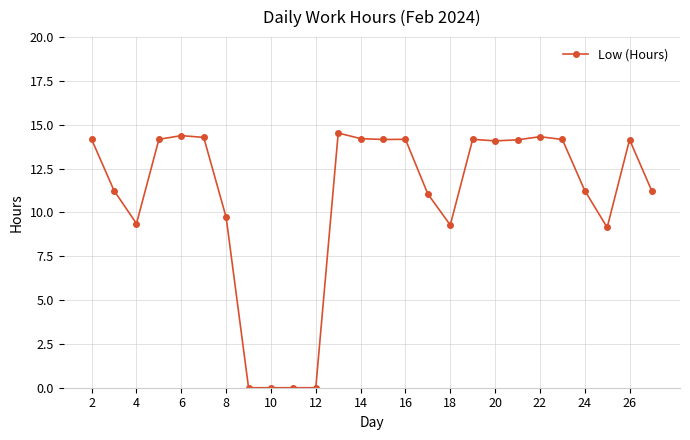

What is the maximum value shown in the chart?

14.5